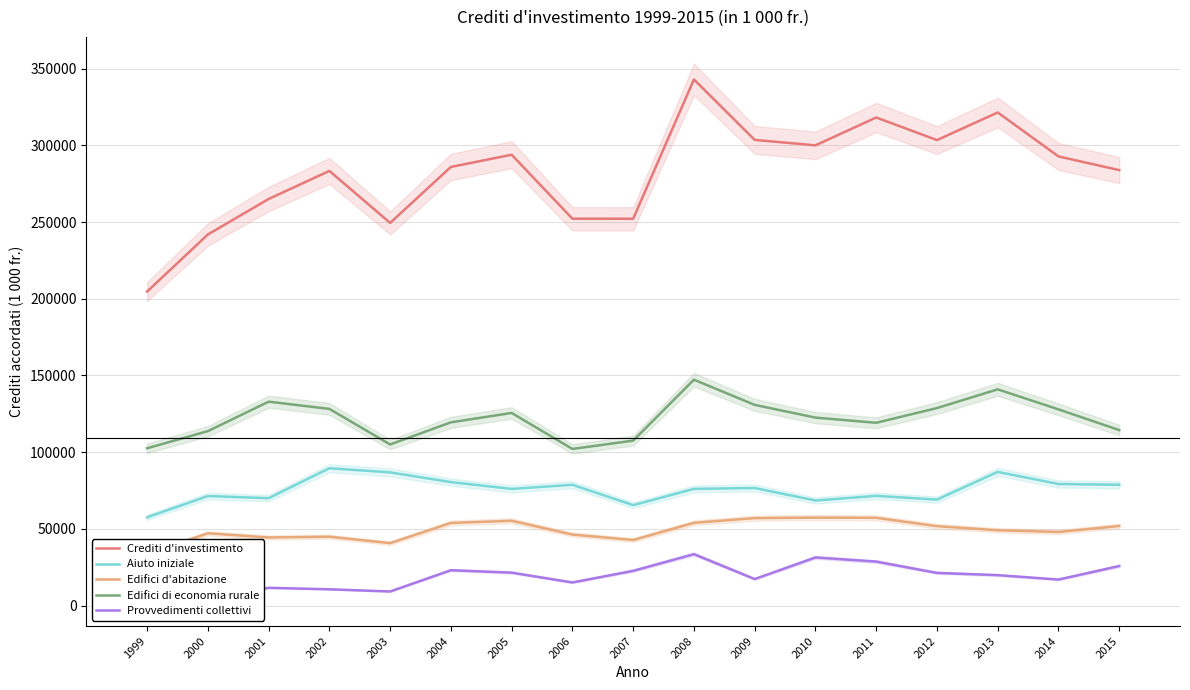

How many series are shown in this chart?

5